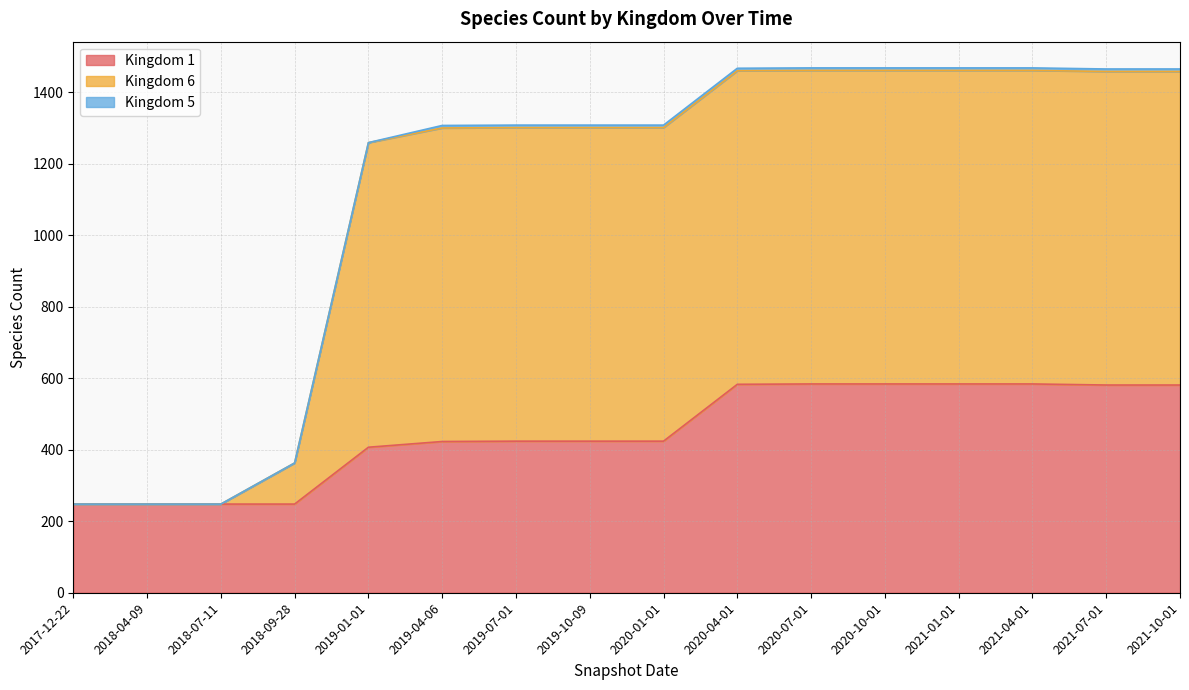

How many categories are shown in the chart?

16